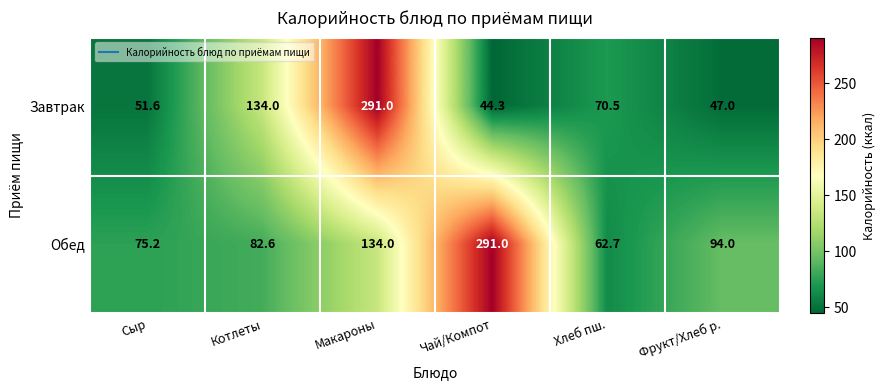

What is the spread (max minus min) of values at Чай/Компот?

246.7